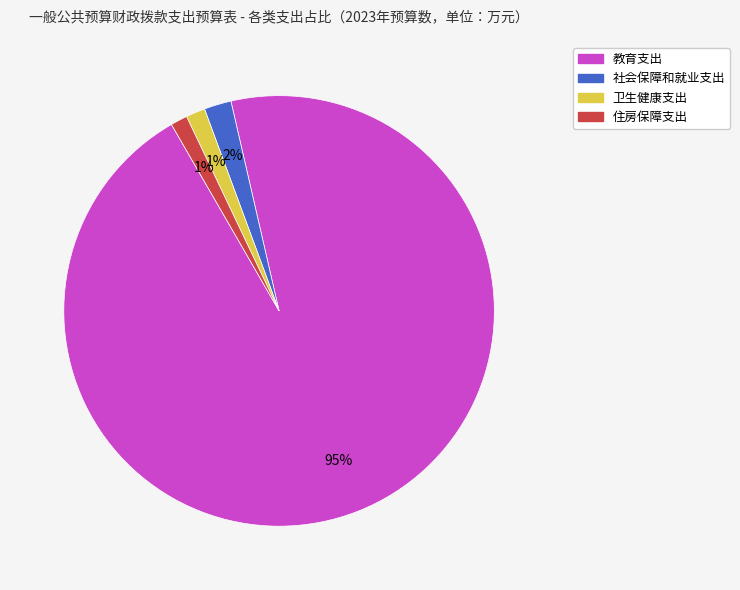

To the nearest percent, what is the difference between the 社会保障和就业支出 and 卫生健康支出 slice percentages?

1%